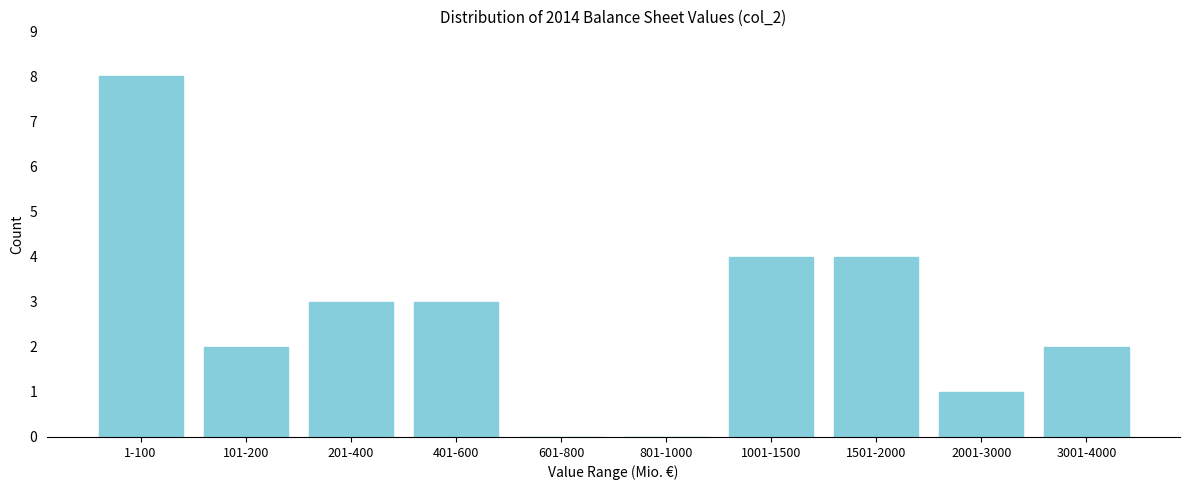

Reading right to left, extract all data points from this chart.

3001-4000=2	2001-3000=1	1501-2000=4	1001-1500=4	801-1000=0	601-800=0	401-600=3	201-400=3	101-200=2	1-100=8